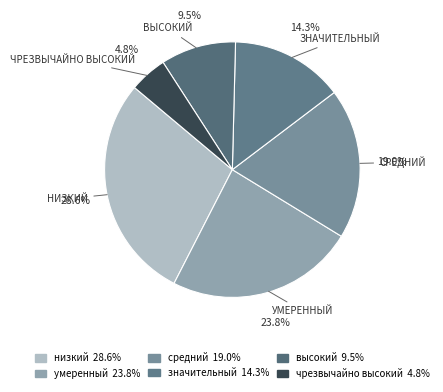

Which category has the biggest portion of the pie?

низкий